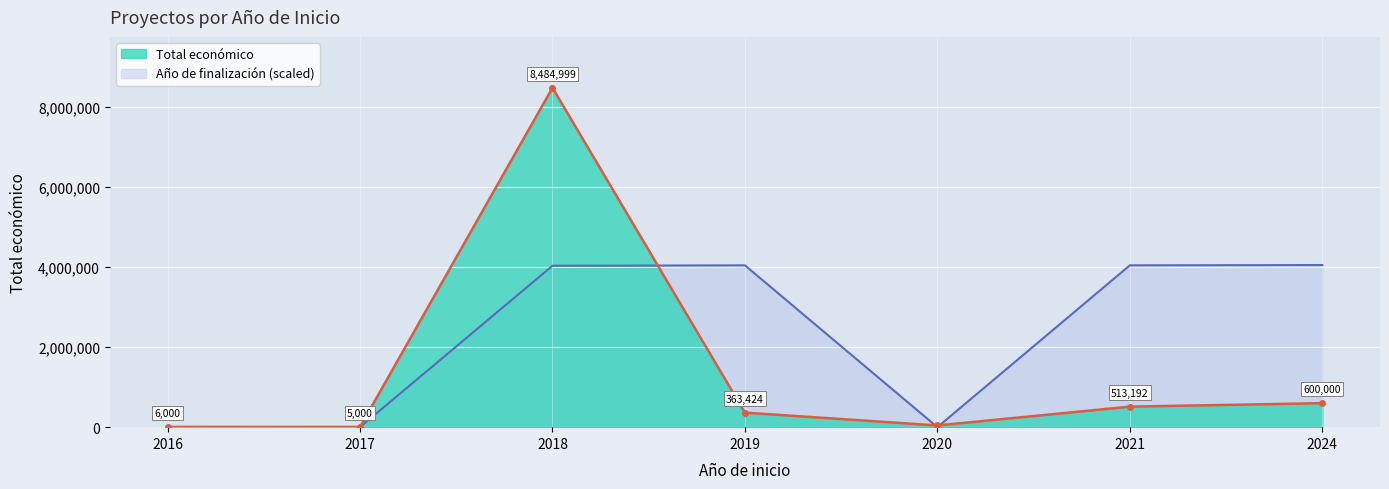

In Año de finalización, how many points are higher than both neighbors (excluding endpoints)?

1